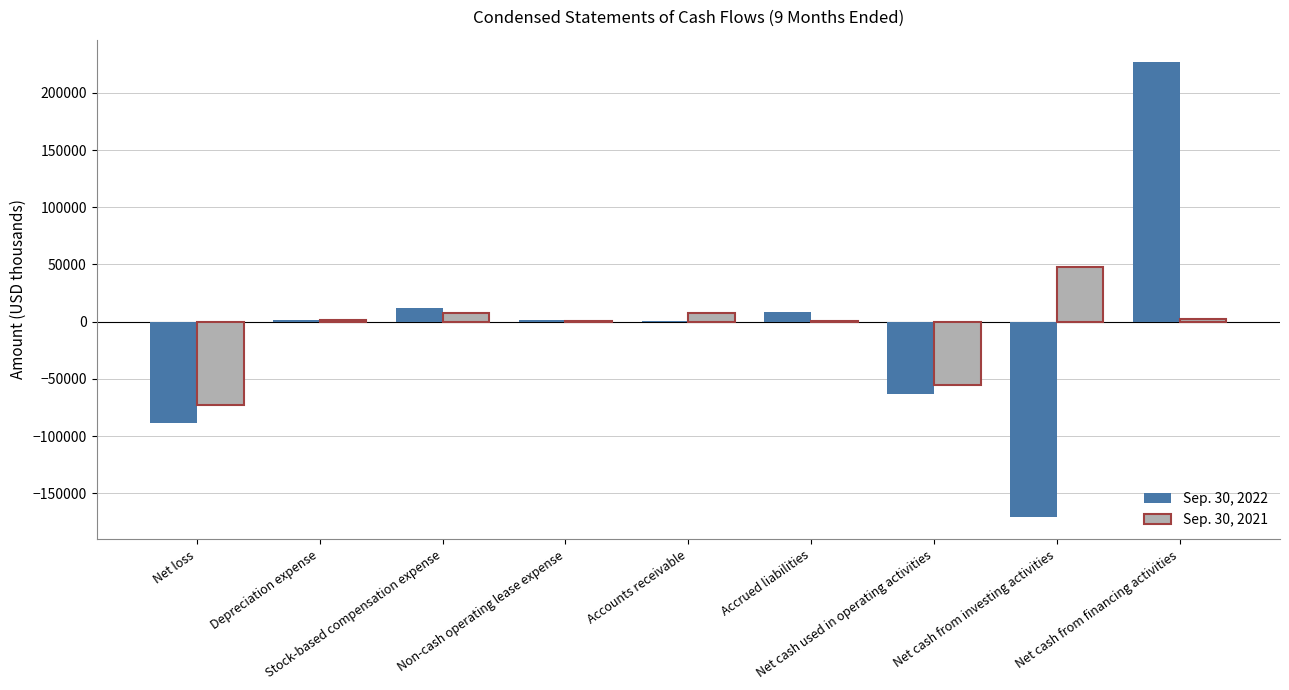

What is the sum of all Sep. 30, 2021 values?

-60346